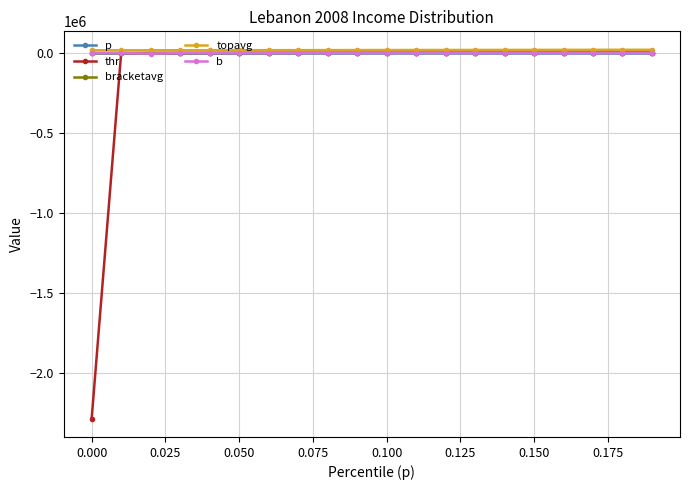

Which series has the widest spread of values?

thr